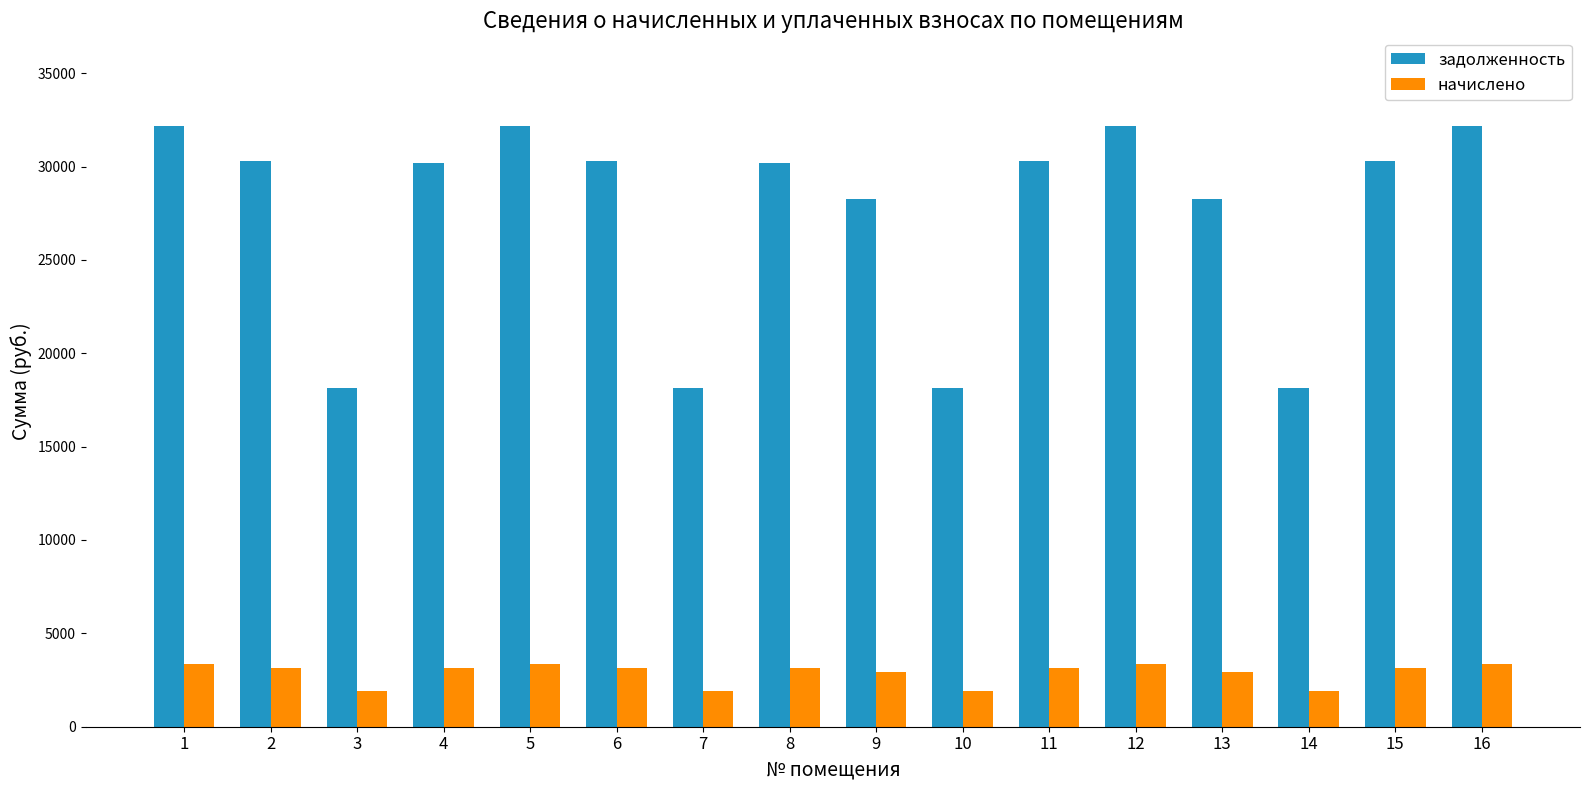

How many bars are there in total?

32